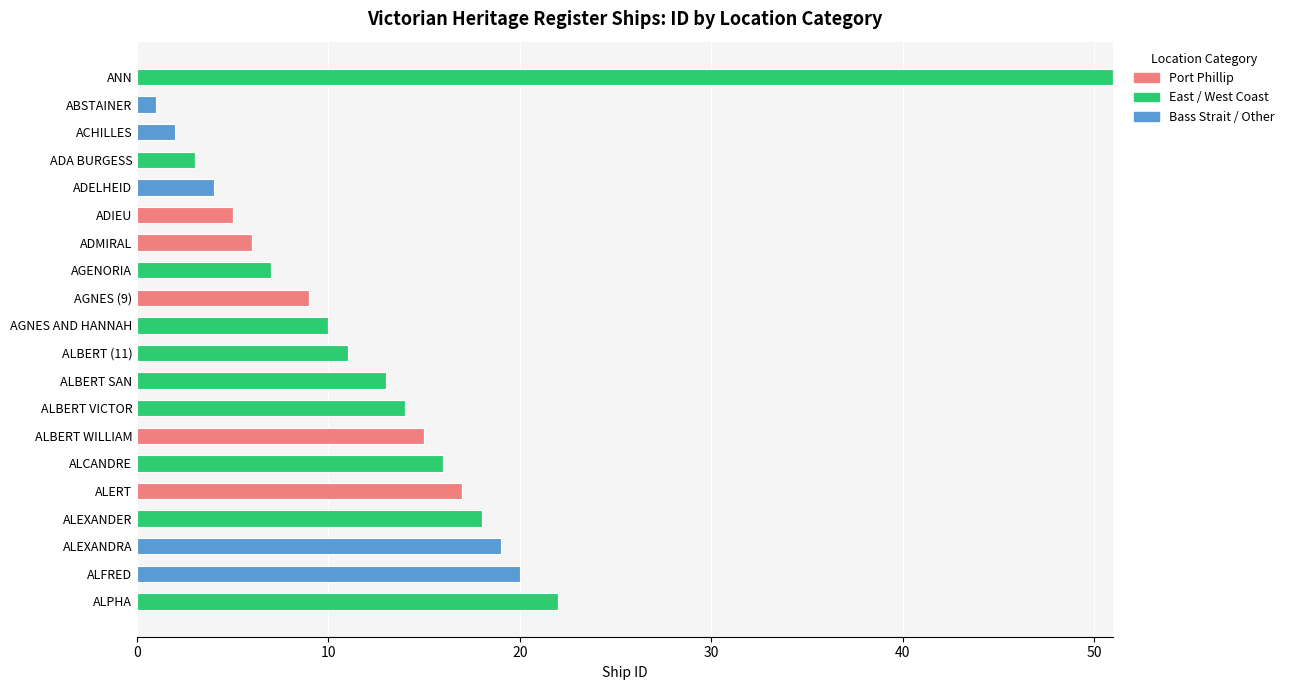

What is the sum of all Port Phillip values?

52